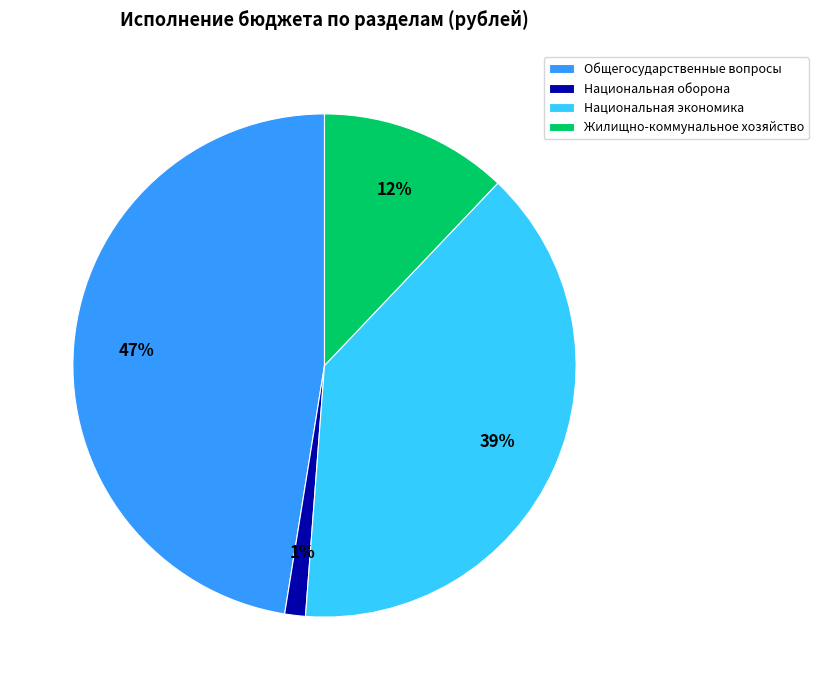

What percentage is the Общегосударственные вопросы slice, to the nearest percent?

47%